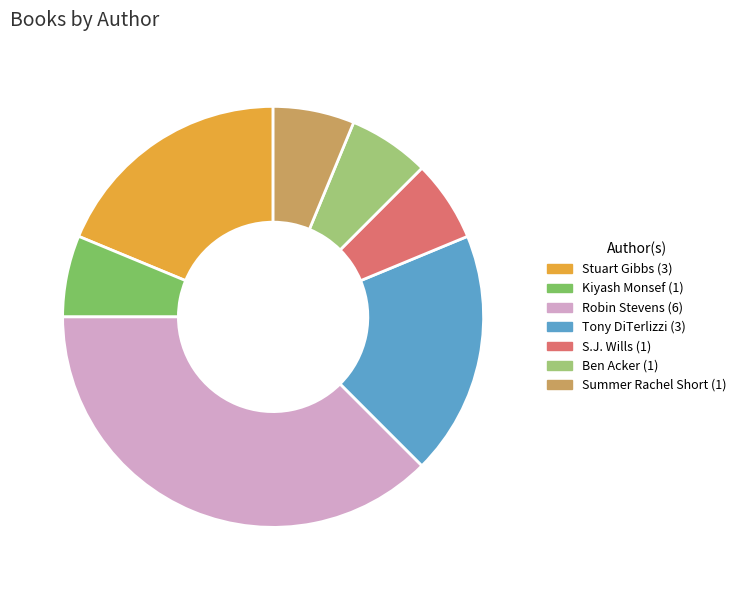

Do Tony DiTerlizzi and Stuart Gibbs together represent more than half of the pie?

No